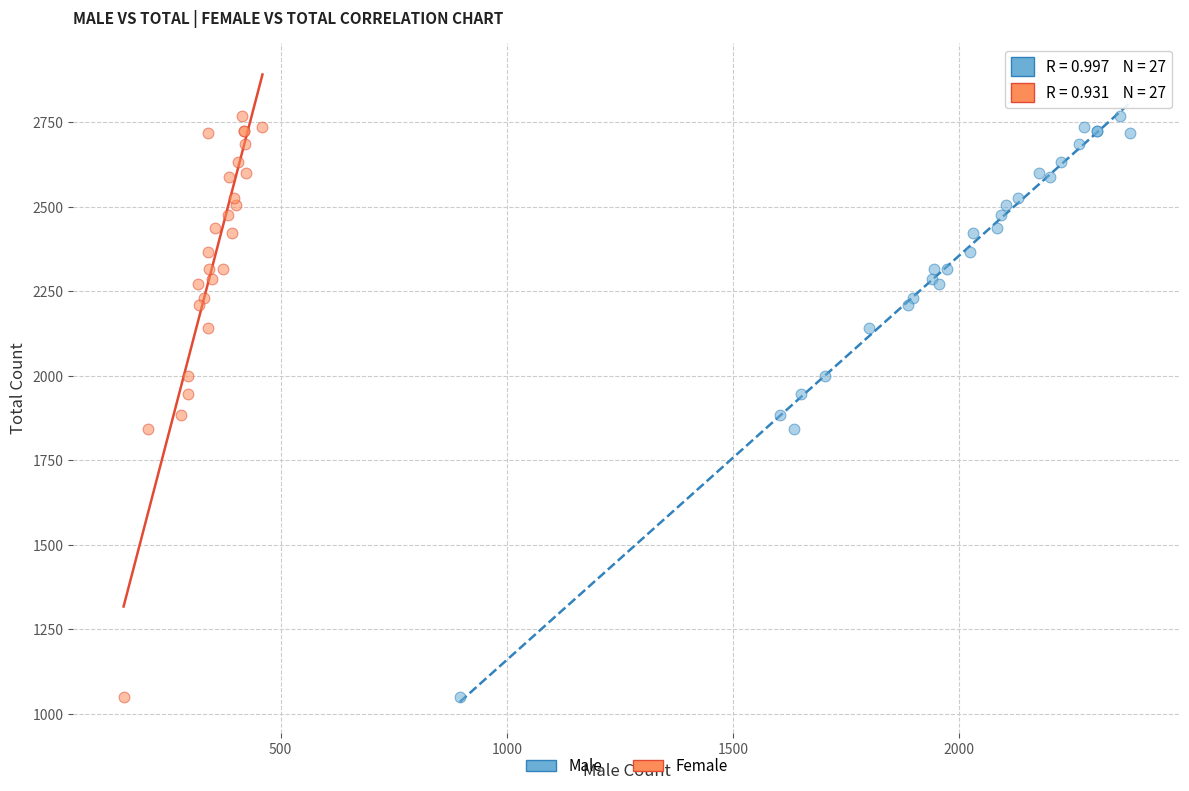

What are all the series names shown in the legend?

Male, Female